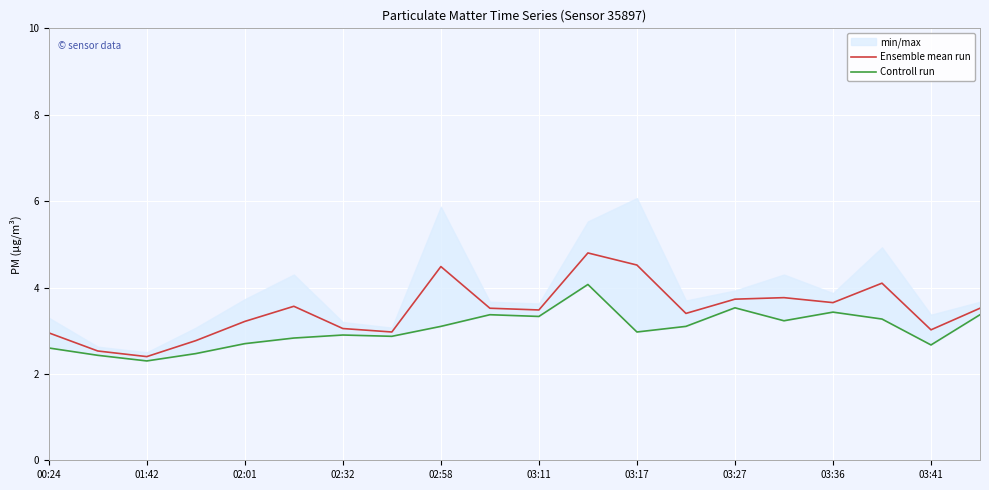

Is it true that Ensemble mean run equals 2.1 at 03:27?

False